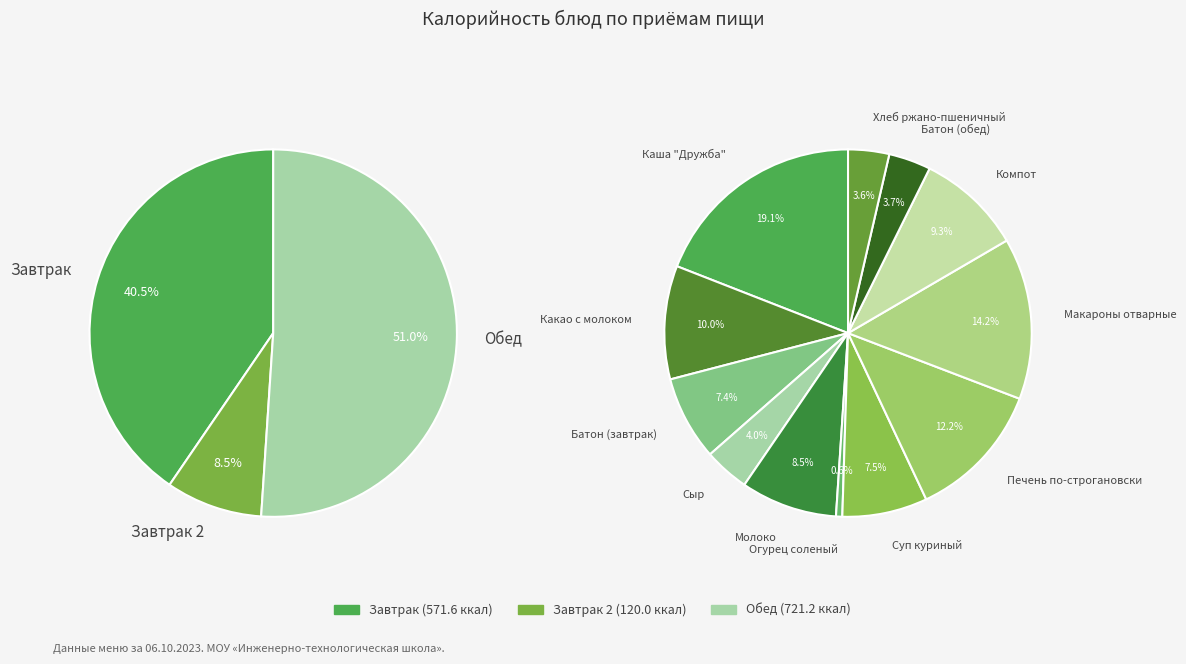

What is the change in value from БАТОН ОБОГАЩЕННЫЙ (завтрак) to ПЕЧЕНЬ ПО-СТРОГАНОВСКИ?

+67.4